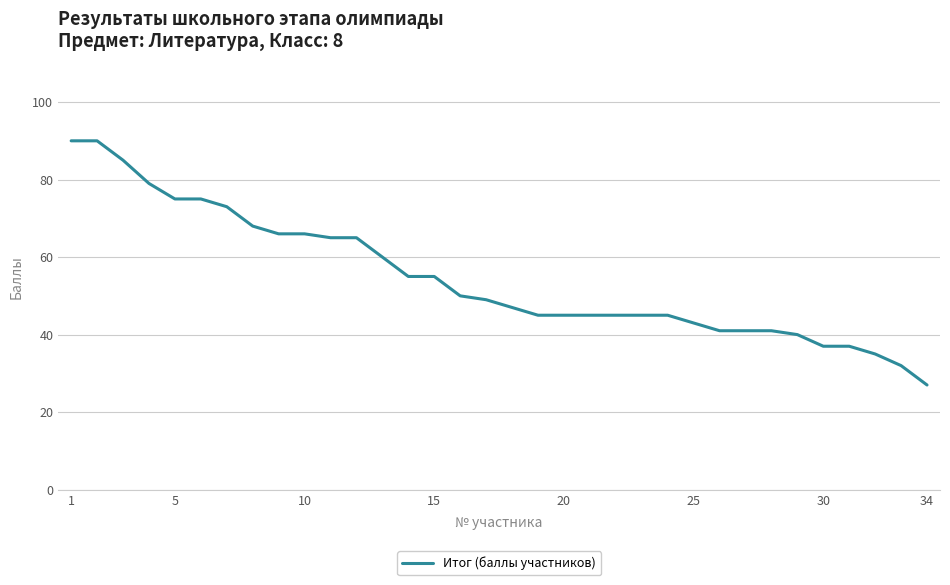

What is the difference between the maximum and minimum values?

63